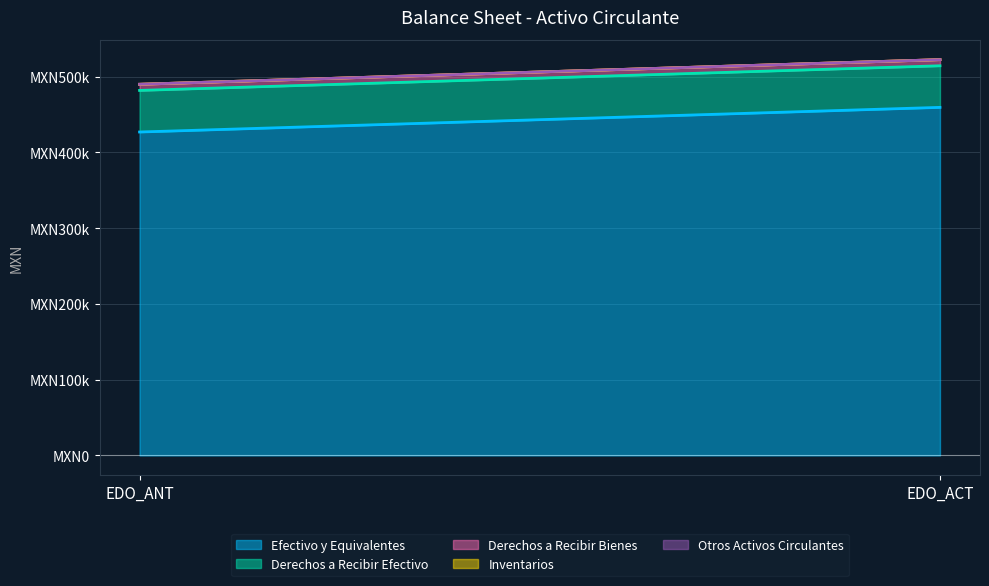

Rank the series at EDO_ACT from highest to lowest value.

Efectivo y Equivalentes, Derechos a Recibir Efectivo, Derechos a Recibir Bienes, Inventarios, Otros Activos Circulantes